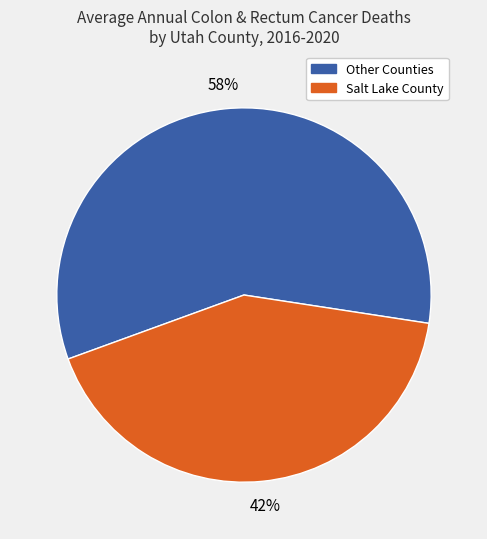

Does any single category account for the majority?

Yes